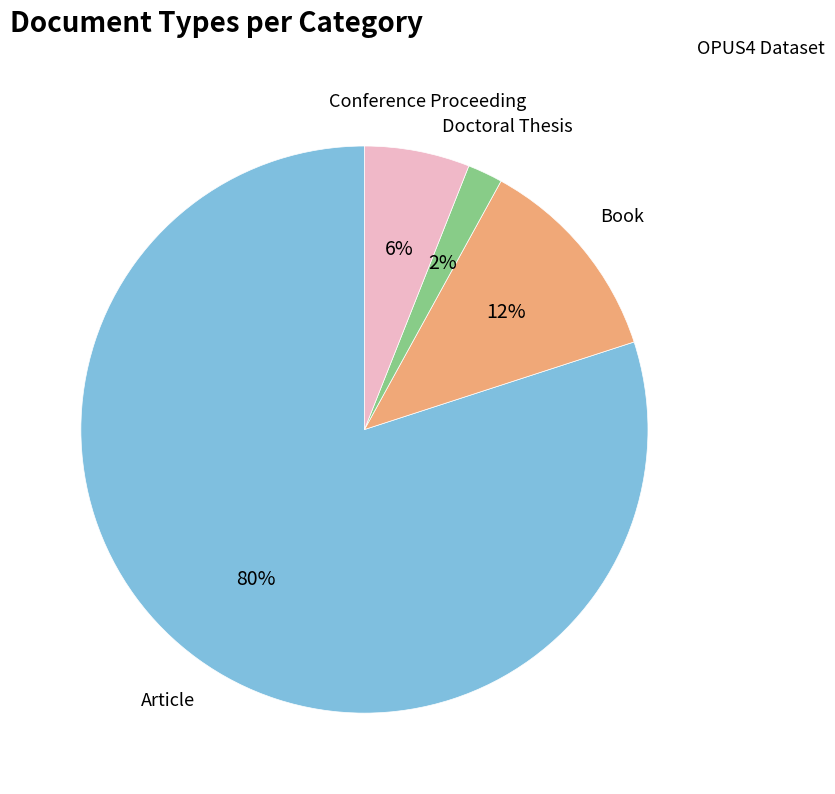

Is there any slice that represents more than half of the pie?

Yes